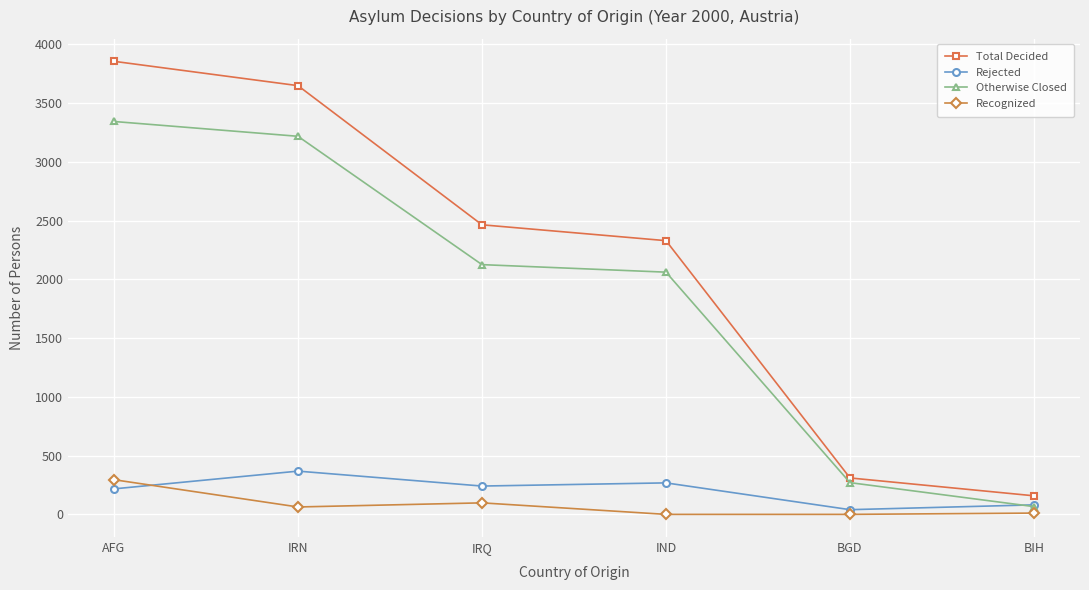

At which label does Total Decided first exceed 2464?

AFG